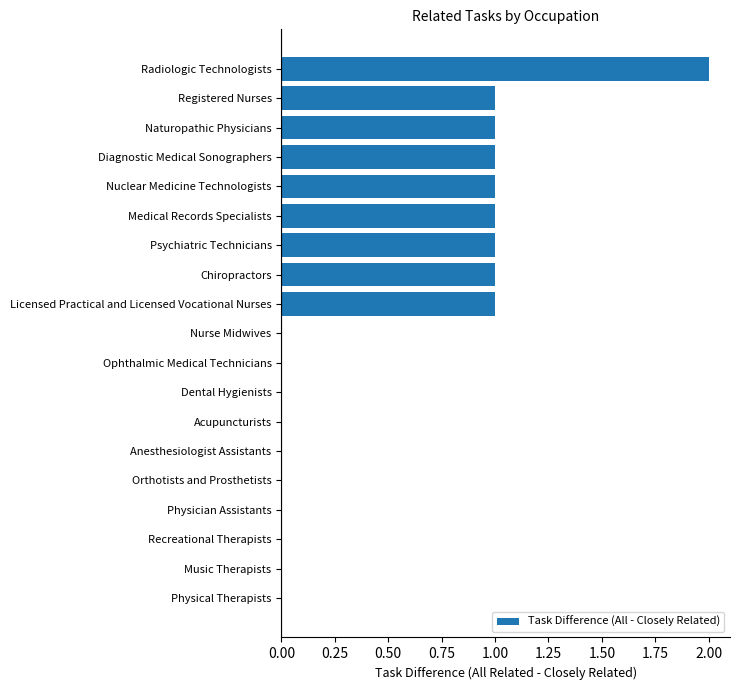

How many values are between 0 and 1?

18